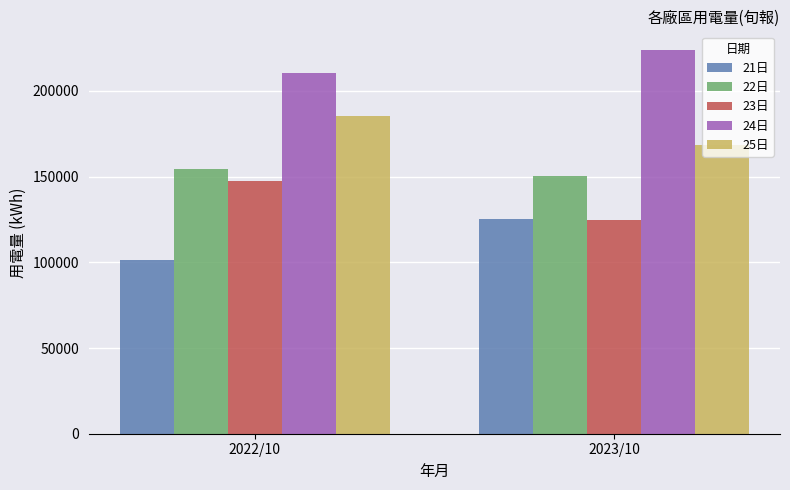

List the labels in order of 23日 value, largest first.

2022/10, 2023/10